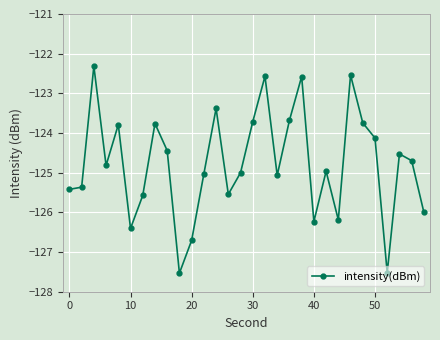

True or false: the data has more than 0 interior local peaks.

True